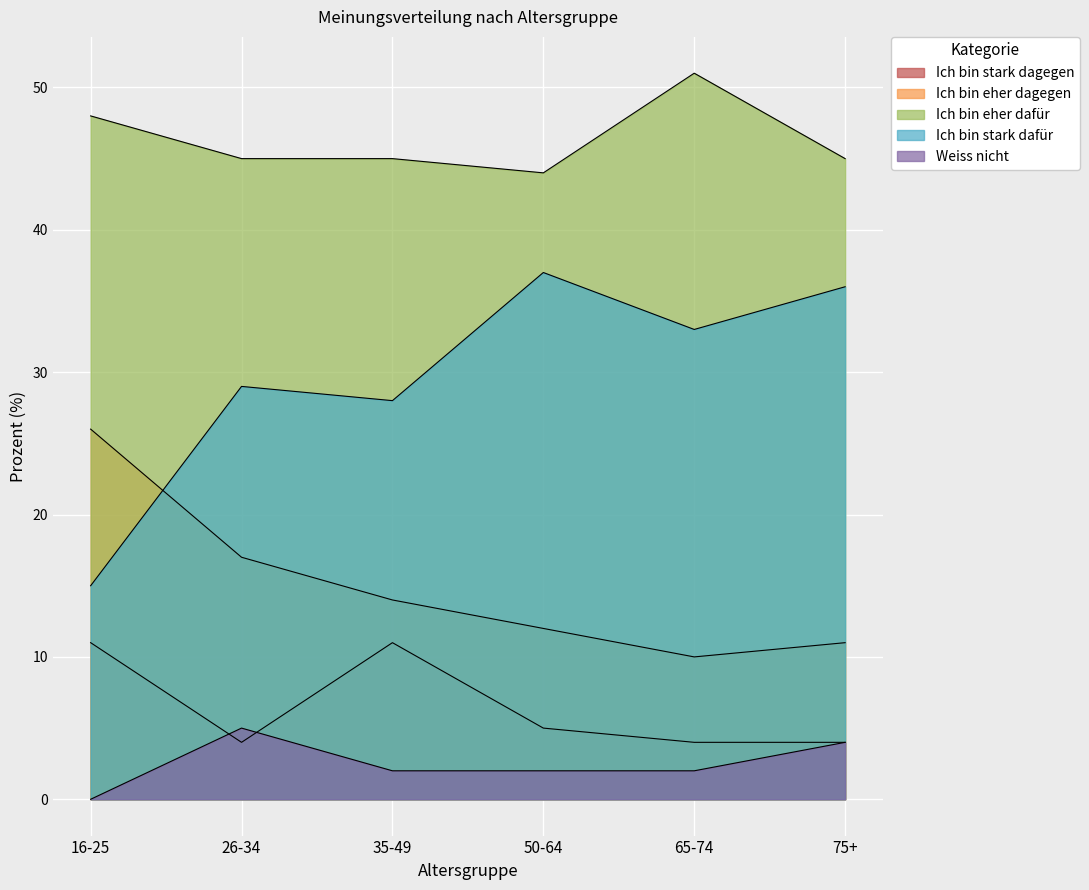

What is the maximum value for Ich bin stark dagegen?

11